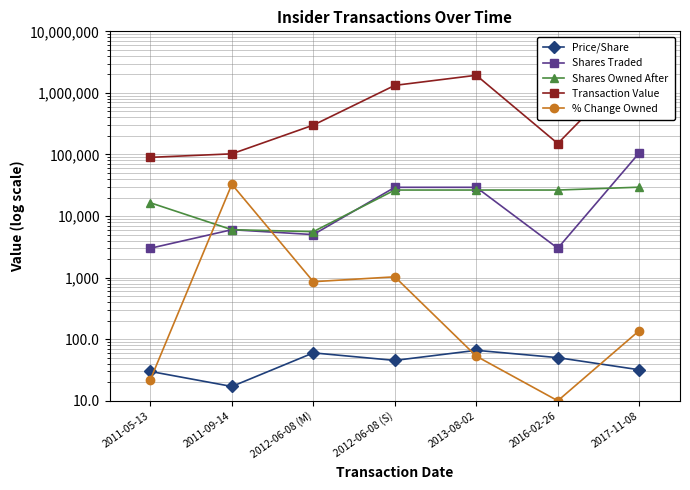

What is the value of the Shares Traded point at the 3rd from the left?

5000.0